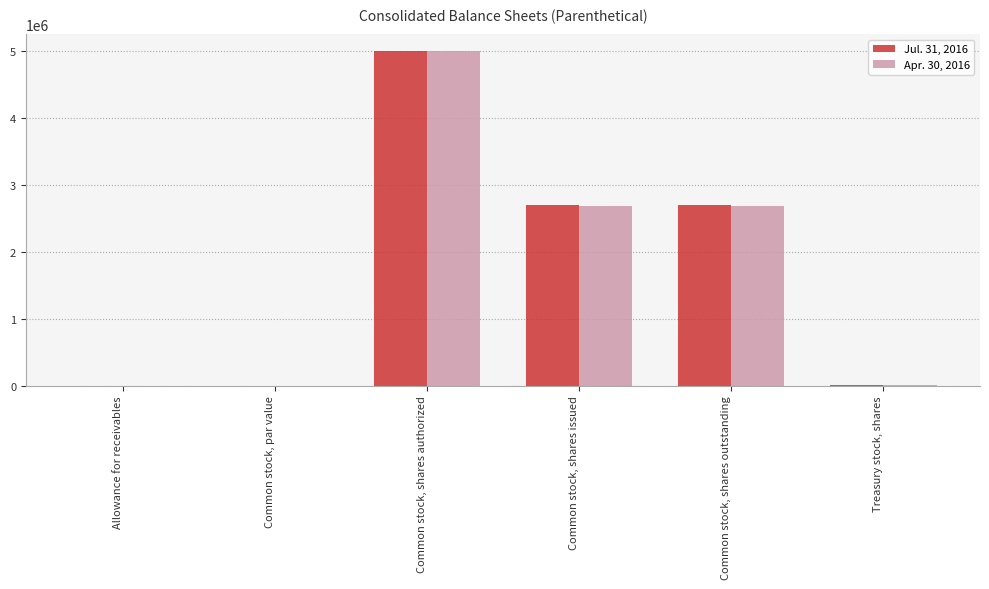

What is the sum of all Apr. 30, 2016 values?

10376204.5